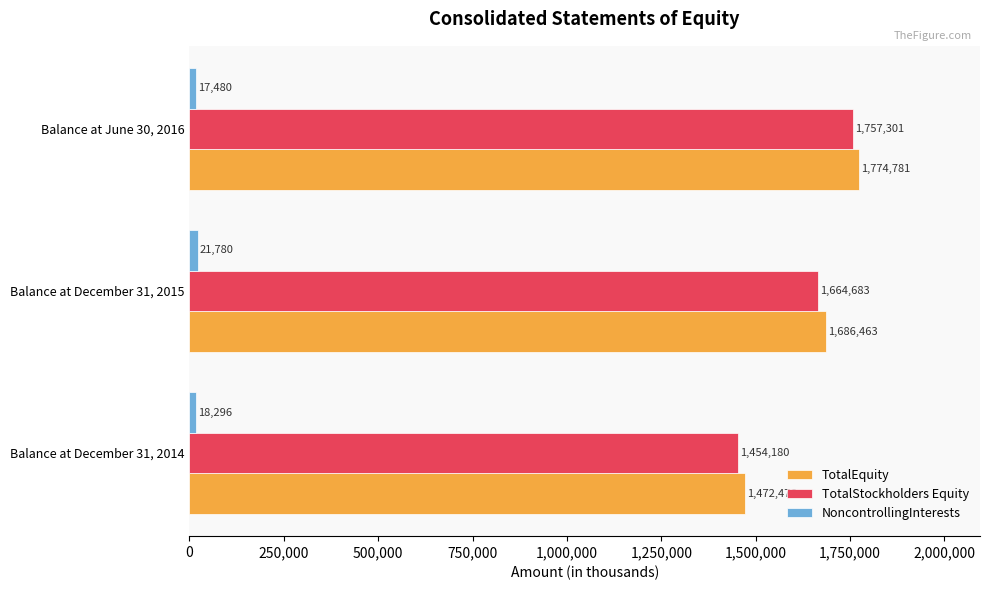

How many NoncontrollingInterests values are between 17480 and 21780?

3